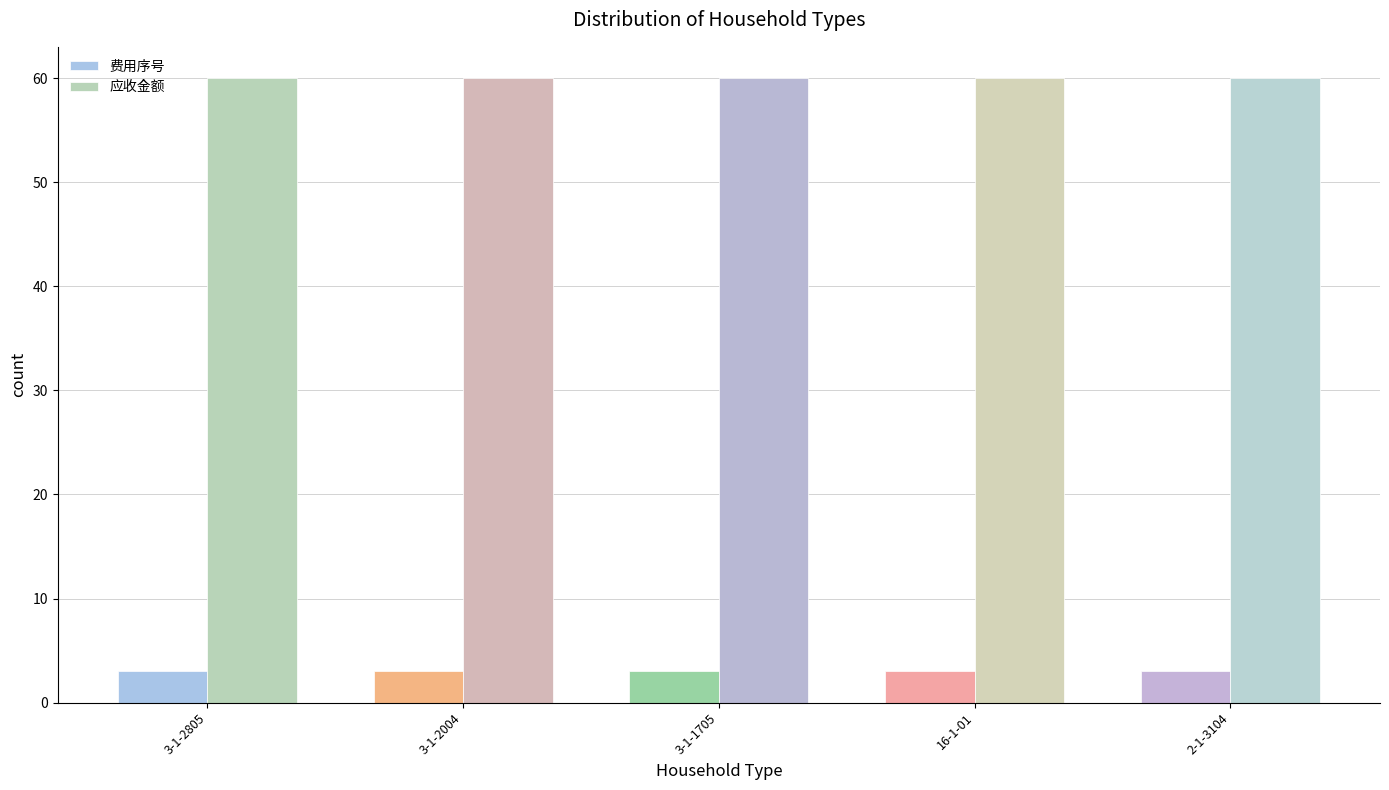

Which series has the largest total across all categories?

应收金额